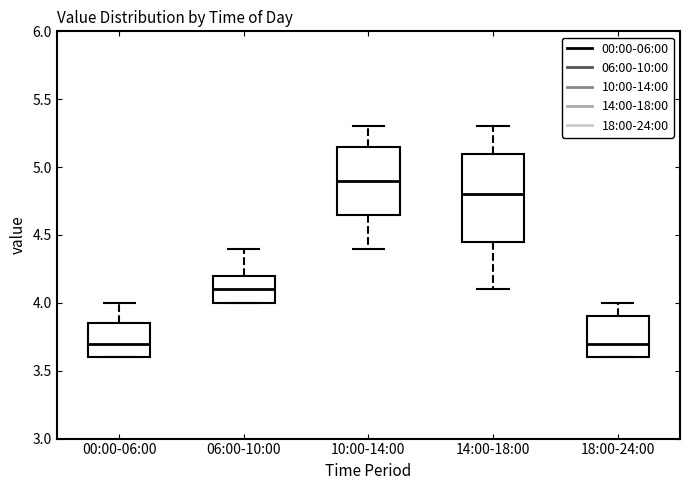

Reading left to right, read every box against the y-axis: the position of its median line, the range the box covers, and the ends of its whiskers. The values are not printed on the chart, so give them approximately, as read against the axis.

00:00-06:00: median 3.70, box 3.60 to 3.85, whiskers 3.60 to 4.00
06:00-10:00: median 4.10, box 4.00 to 4.20, whiskers 4.00 to 4.40
10:00-14:00: median 4.90, box 4.65 to 5.15, whiskers 4.40 to 5.30
14:00-18:00: median 4.80, box 4.45 to 5.10, whiskers 4.10 to 5.30
18:00-24:00: median 3.70, box 3.60 to 3.90, whiskers 3.60 to 4.00